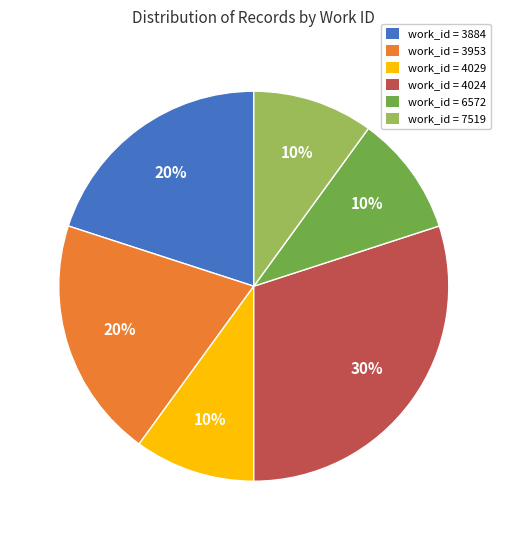

Which slice is the largest?

work_id = 4024